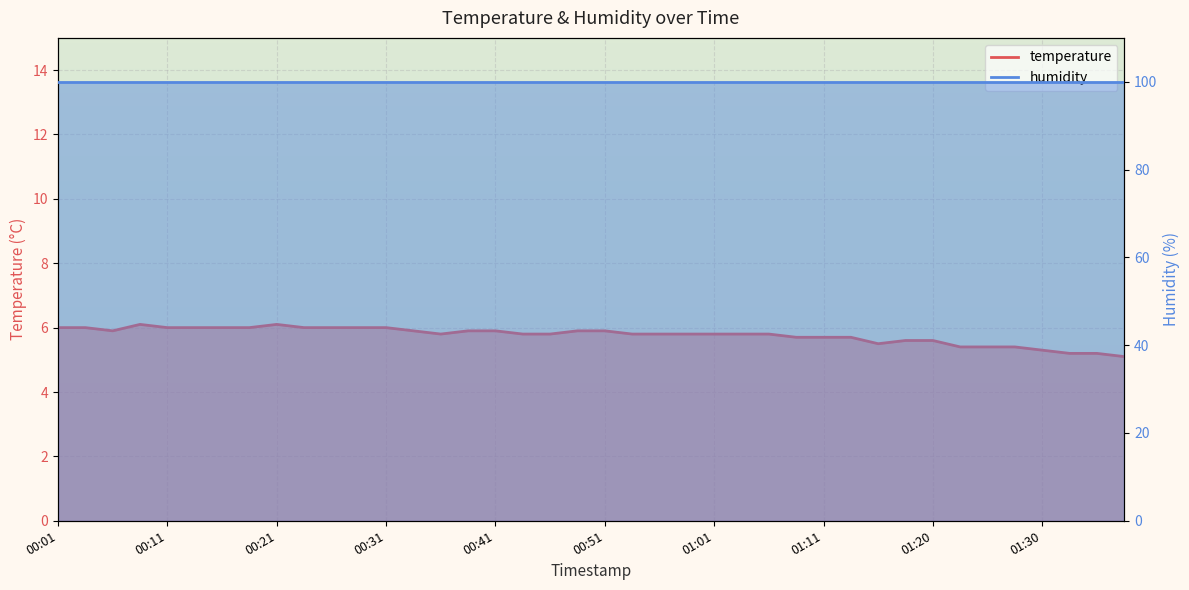

What is the ratio of the value at 00:26 to the value at 00:03?

1.0